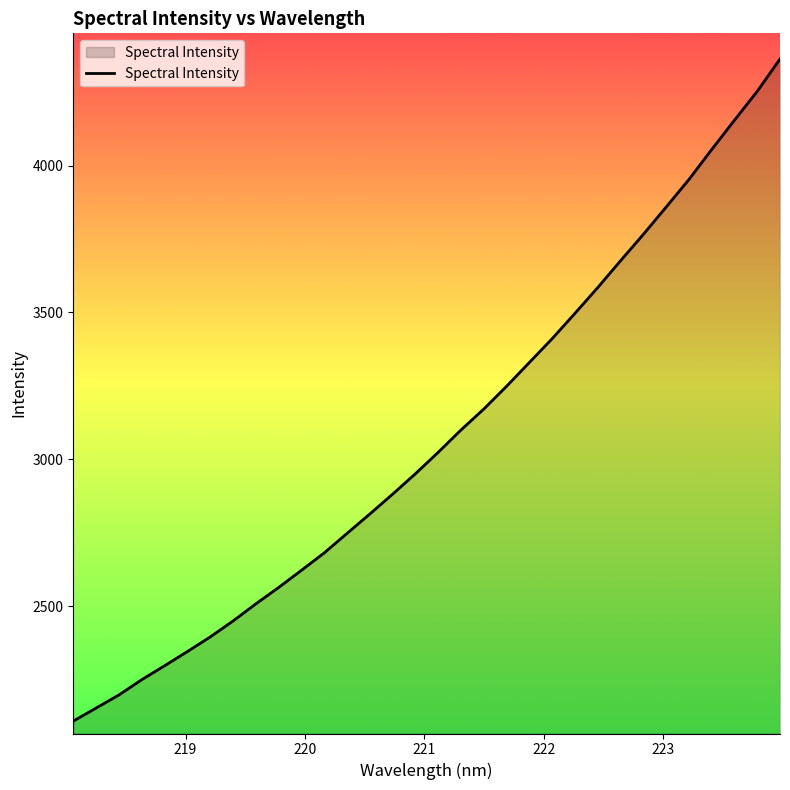

What is the smallest value displayed?

2109.0